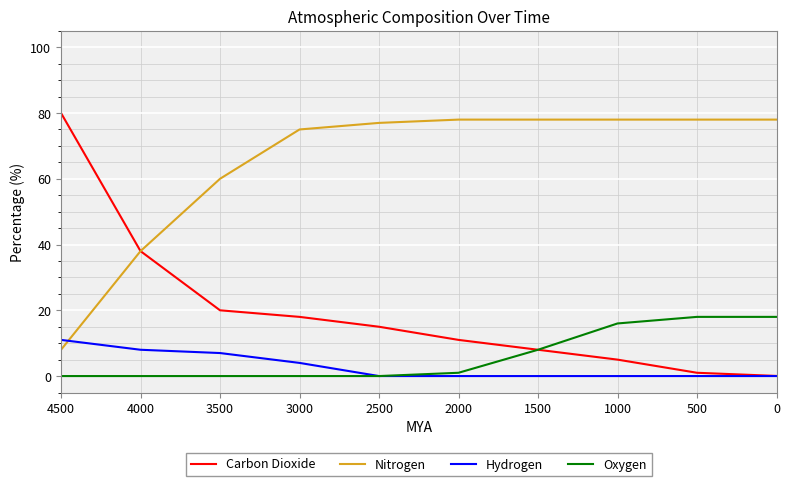

What are all the series names shown in the legend?

Carbon Dioxide, Nitrogen, Hydrogen, Oxygen